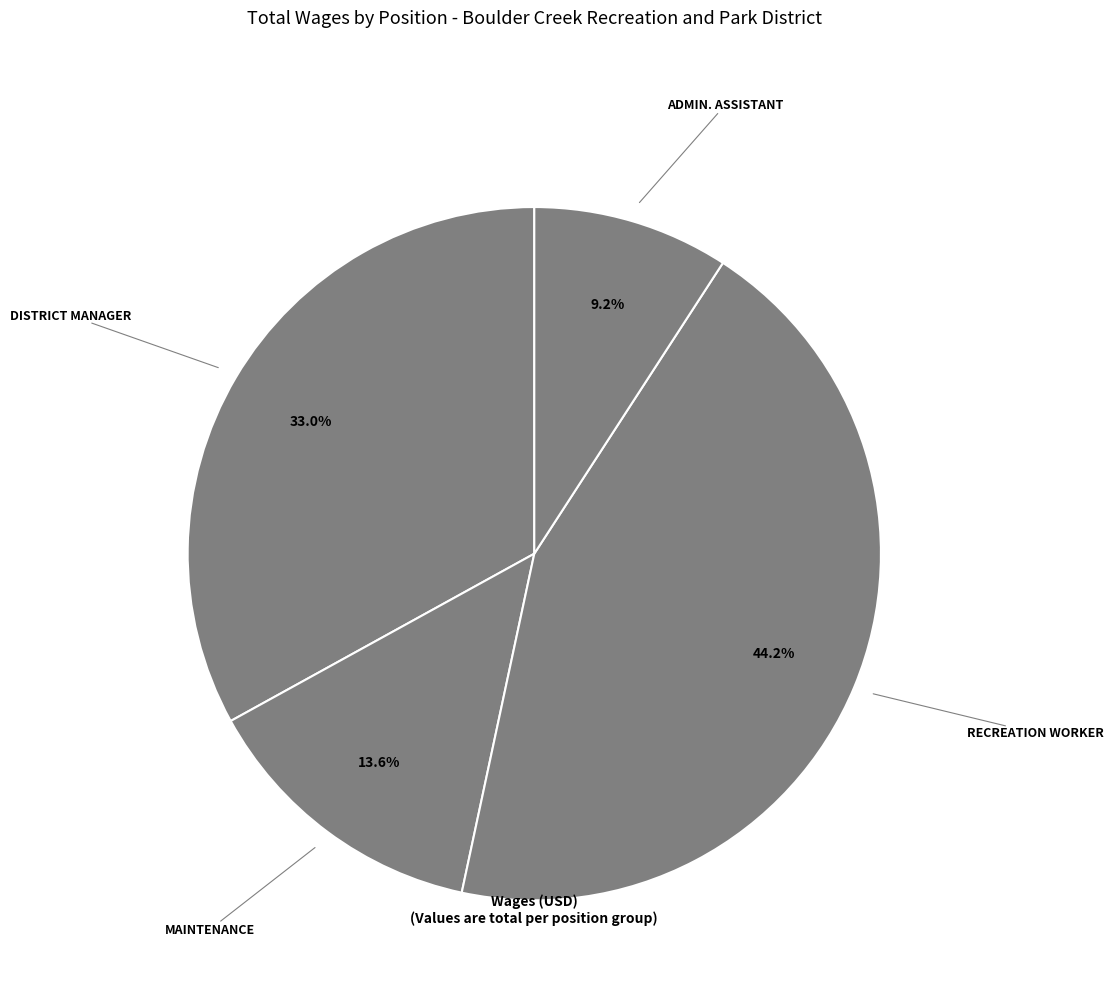

How many slices are in this pie chart?

4